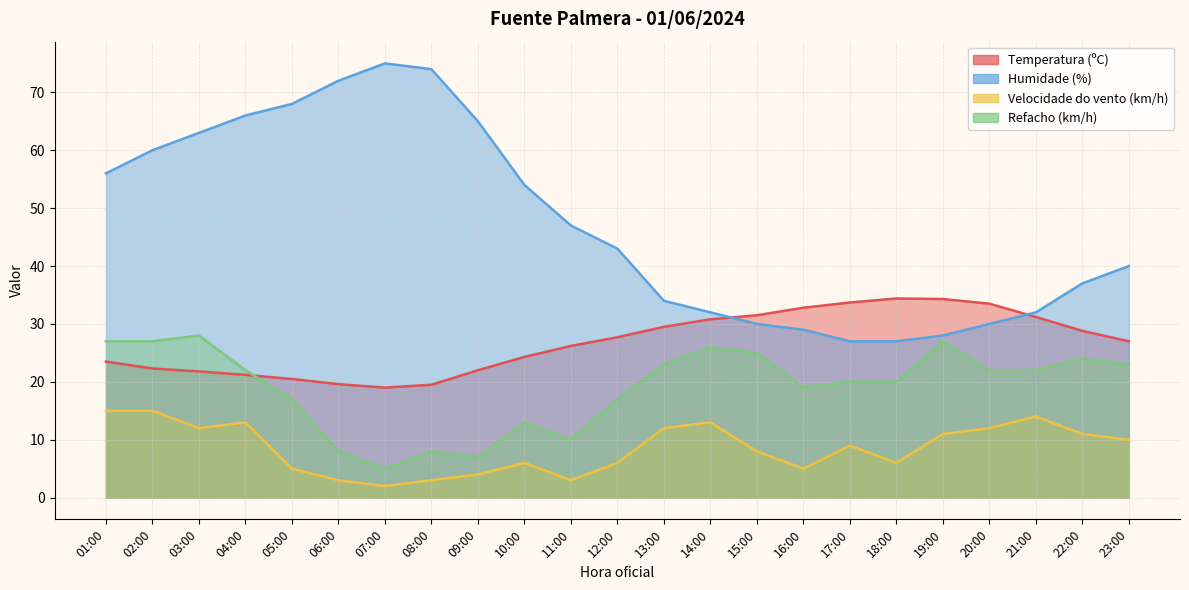

Which series changed the most between 06:00 and 21:00?

Humidade (%)